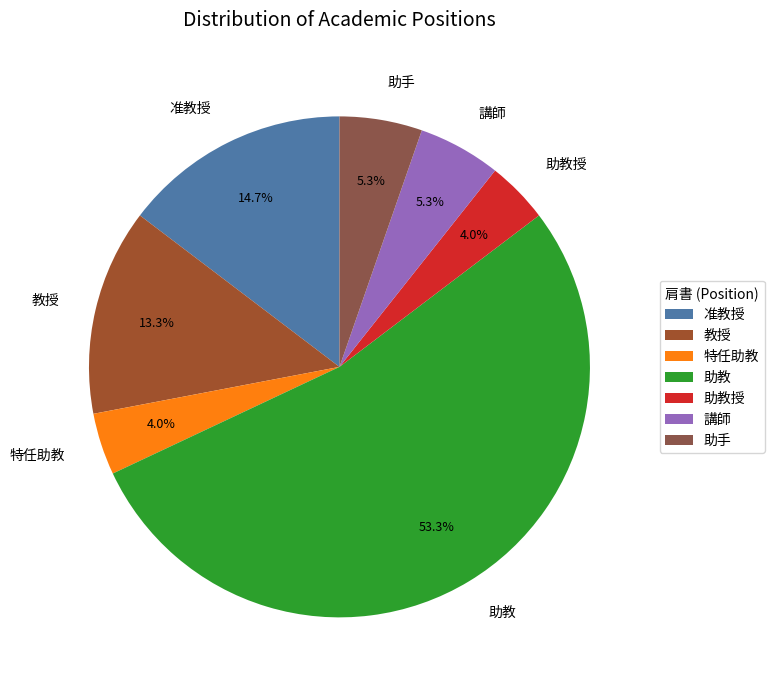

True or false: 助手 accounts for 5% of the total.

True